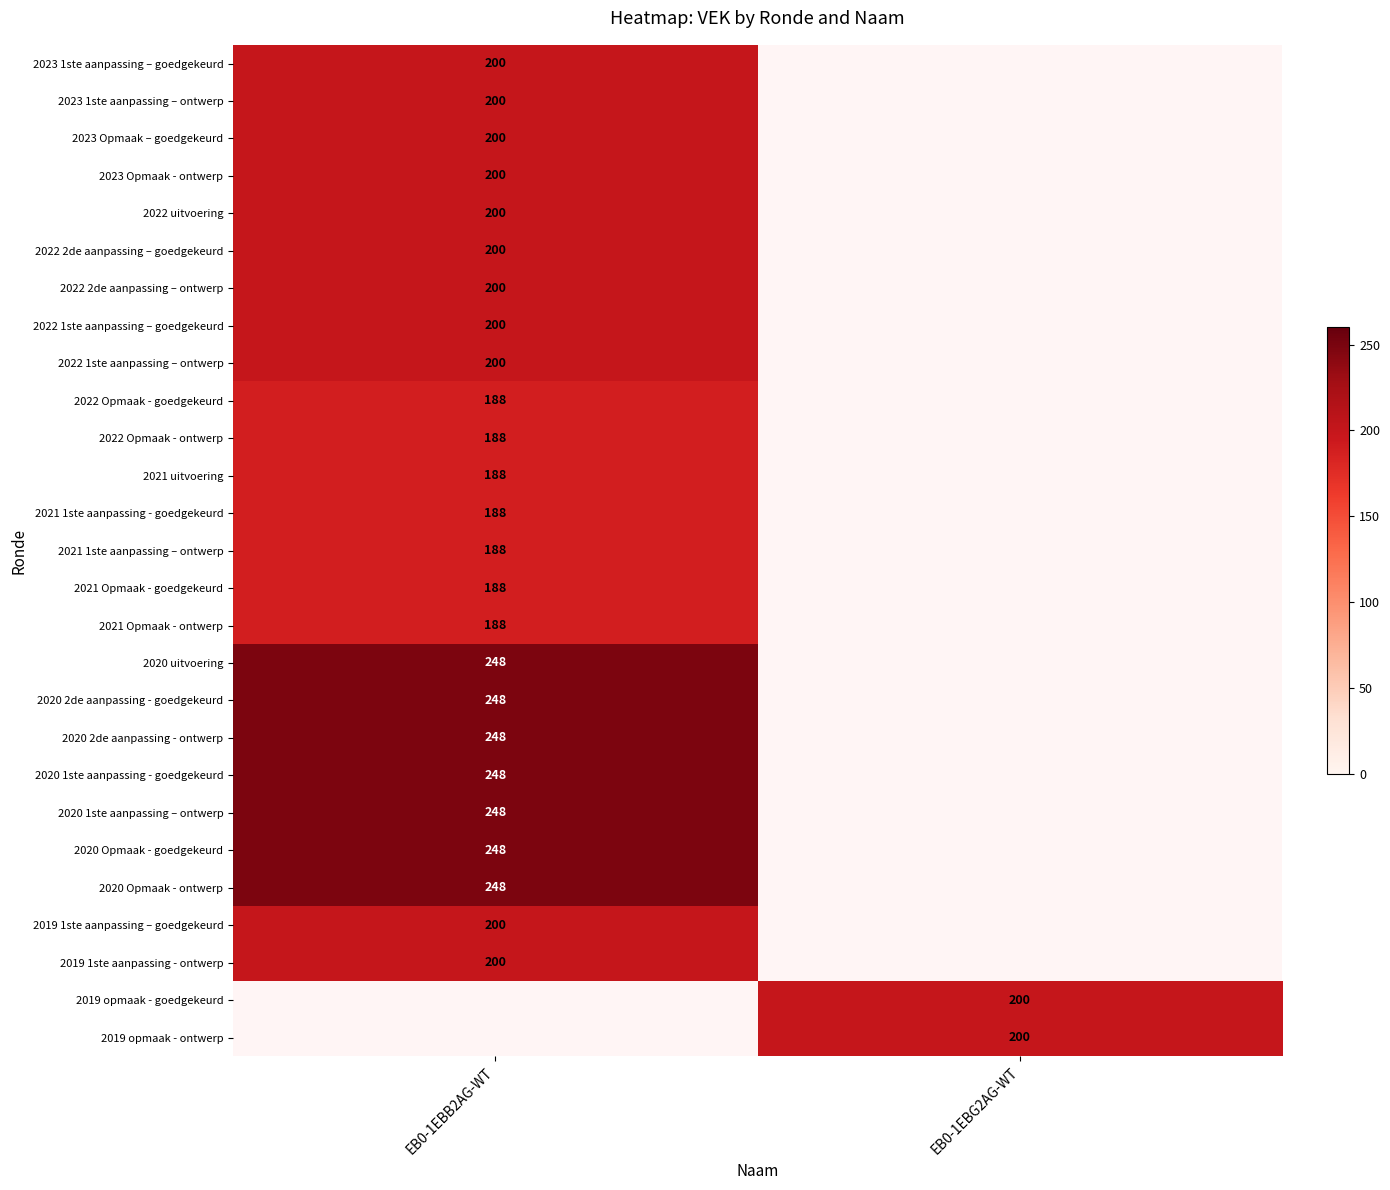

True or false: 2020 2de aanpassing - ontwerp has a value of 159.4 at EB0-1EBB2AG-WT.

False